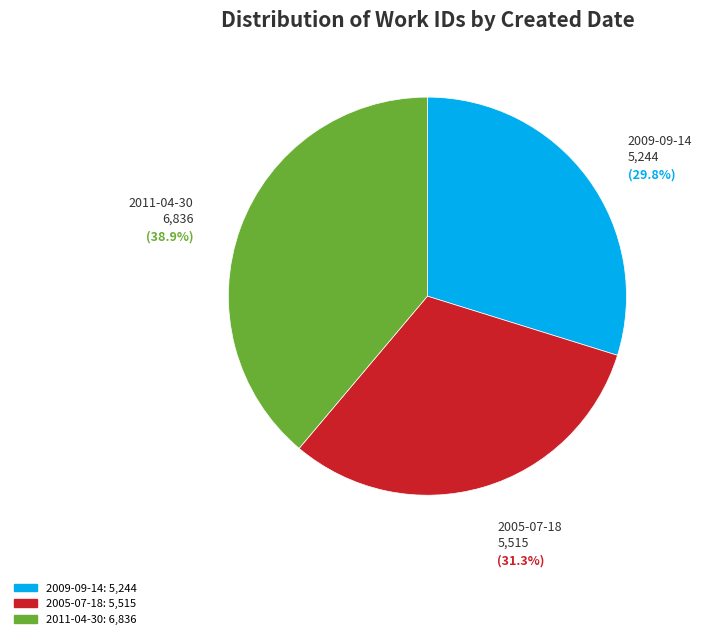

The 2005-07-18 slice represents 19% of the pie. True or false?

False